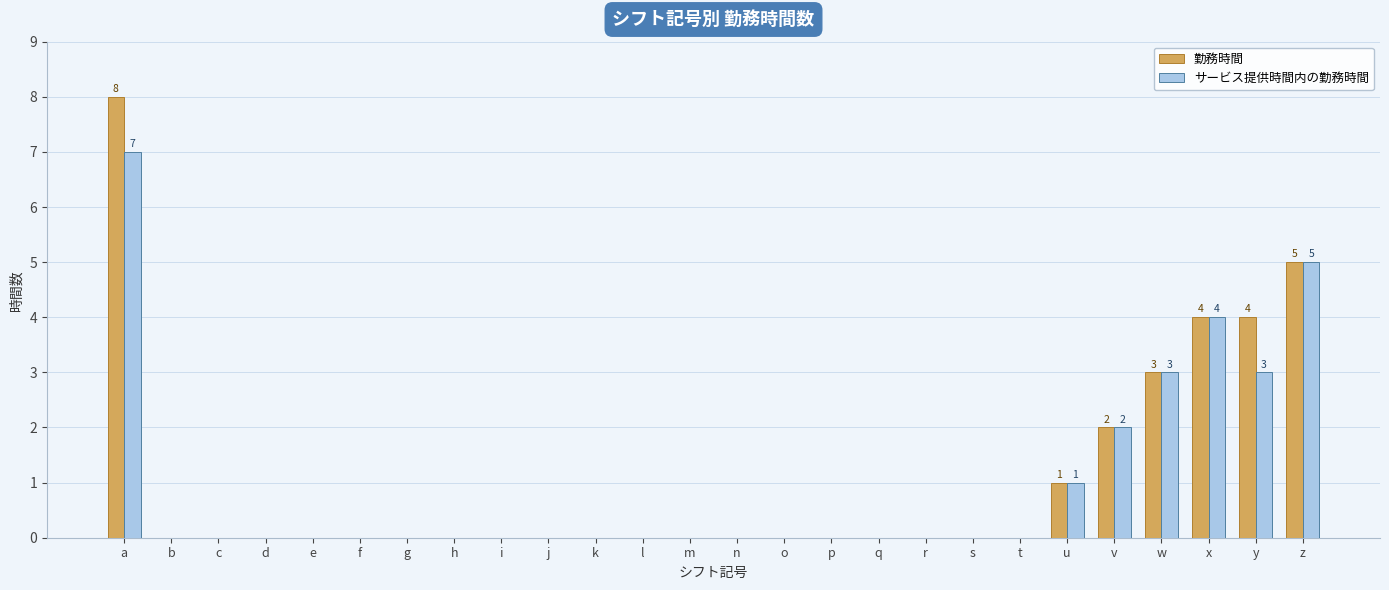

What is the sum of all 勤務時間 values?

27